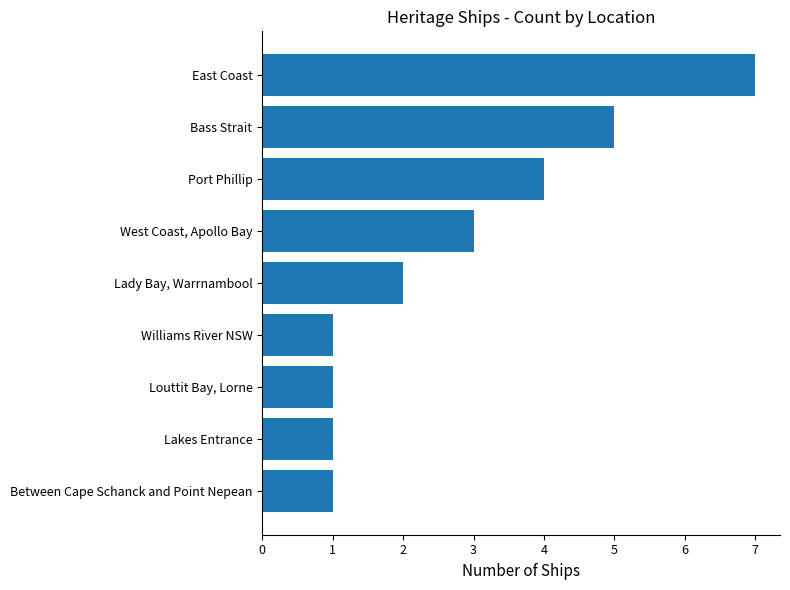

The value at Lady Bay, Warrnambool is 1. True or false?

False